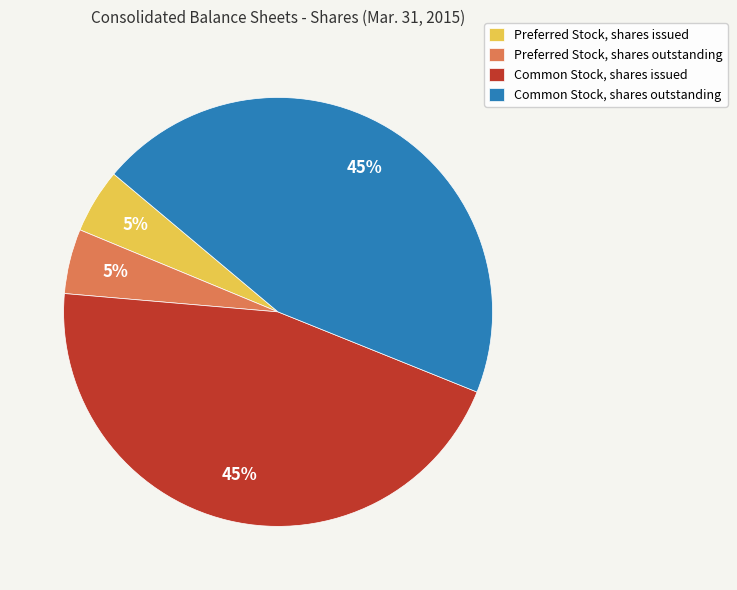

Combined, do Preferred Stock, shares outstanding and Preferred Stock, shares issued account for over 50%?

No